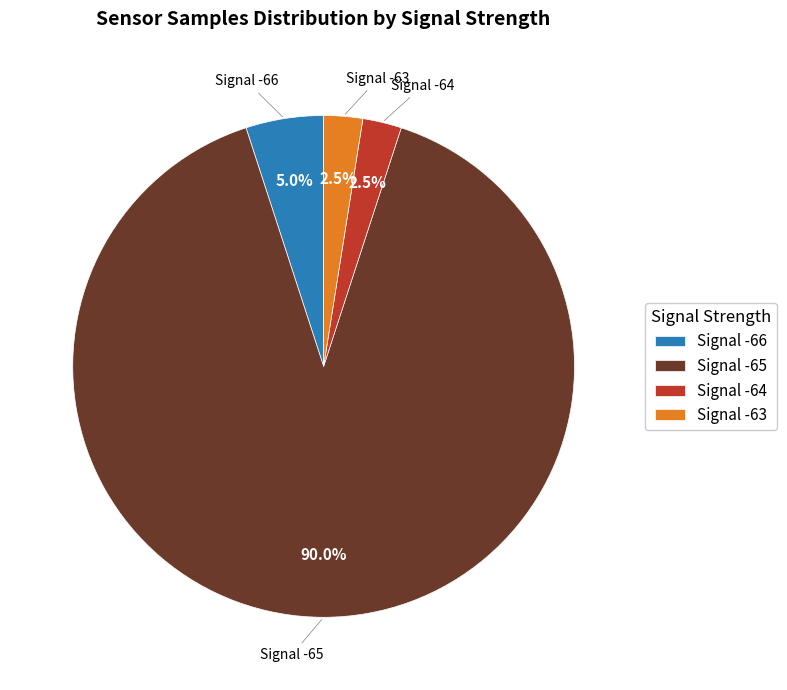

Is the sum of Signal -66 and Signal -64 greater than half?

No